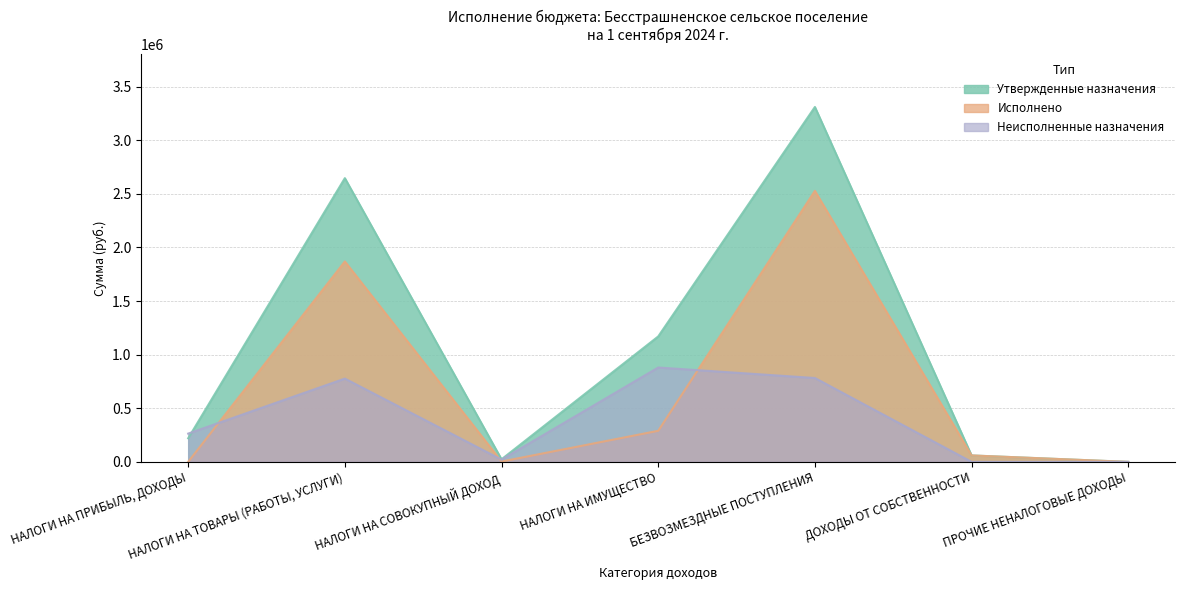

Rank the series by their average value, from highest to lowest.

Утвержденные назначения, Исполнено, Неисполненные назначения